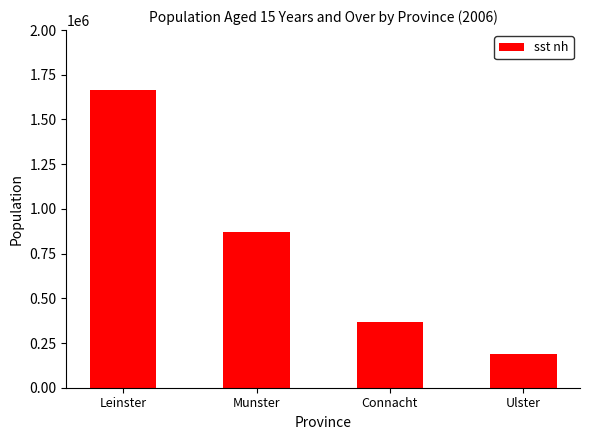

What is the difference between the maximum and second lowest values?

1297771